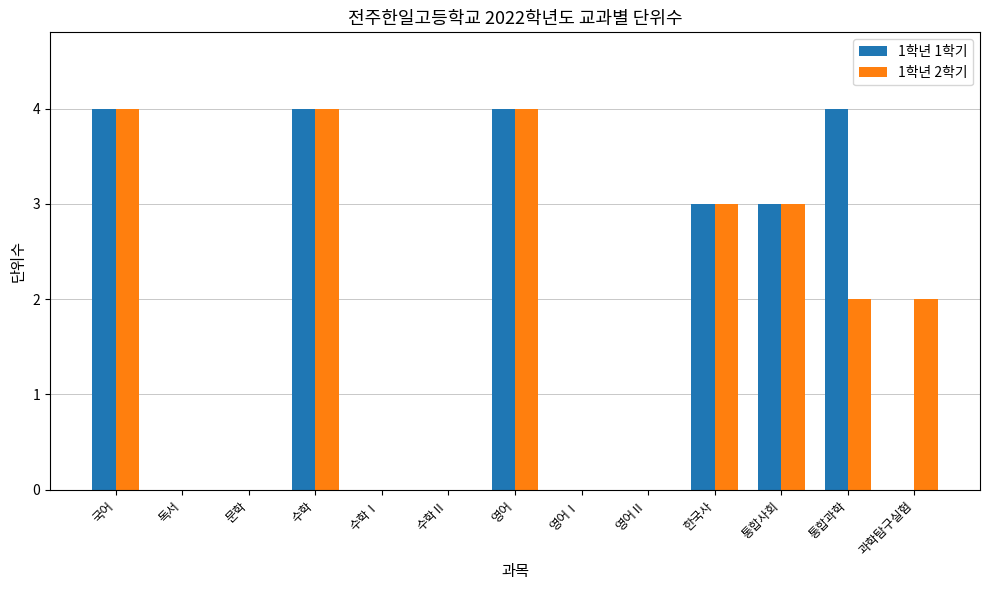

What is the sum of all 1학년 1학기 values?

22